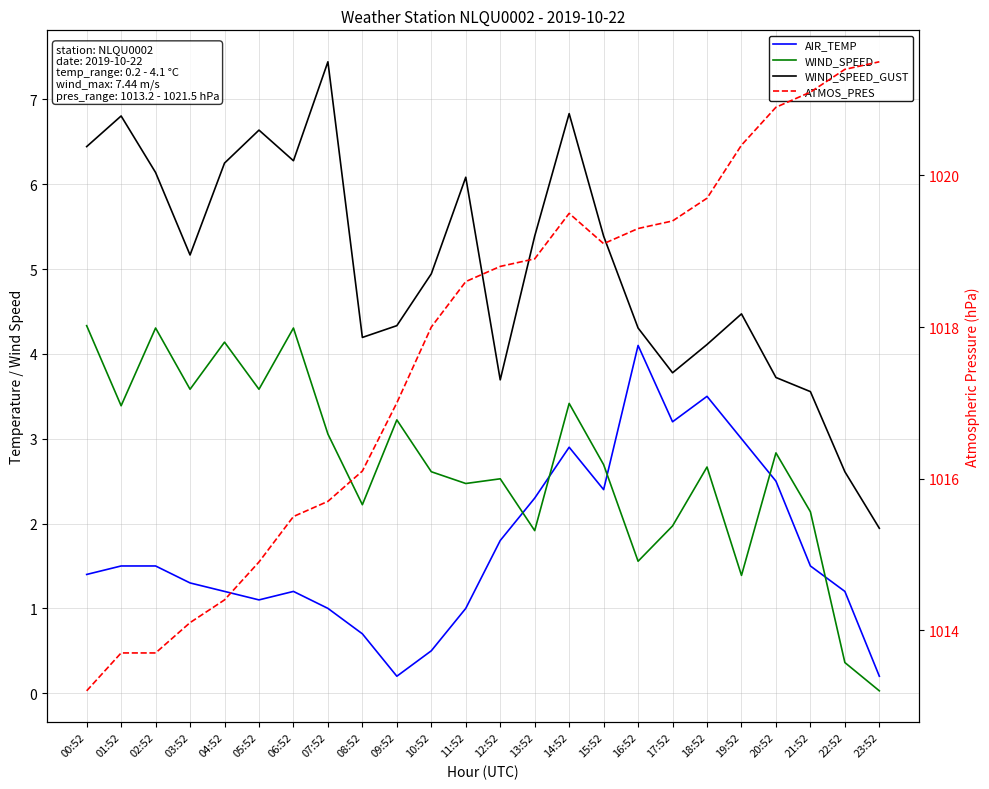

Between 18:52 and 20:52, which is larger?

18:52